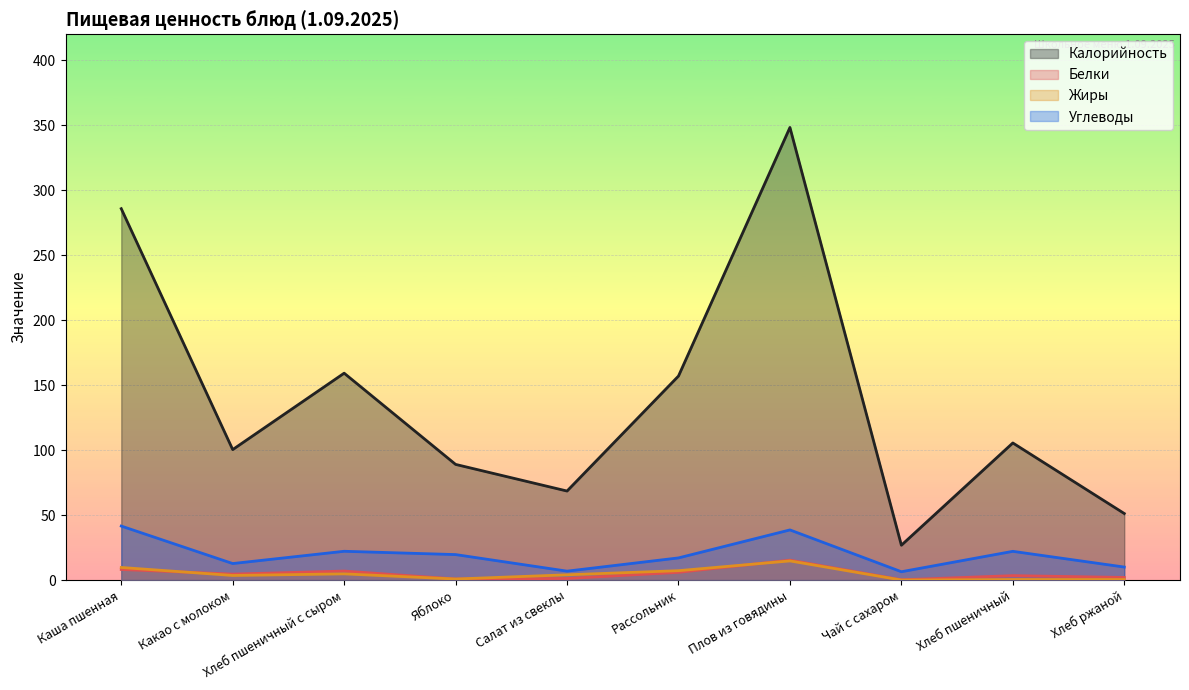

Where is Белки nearest to the value 7?

Хлеб пшеничный с сыром